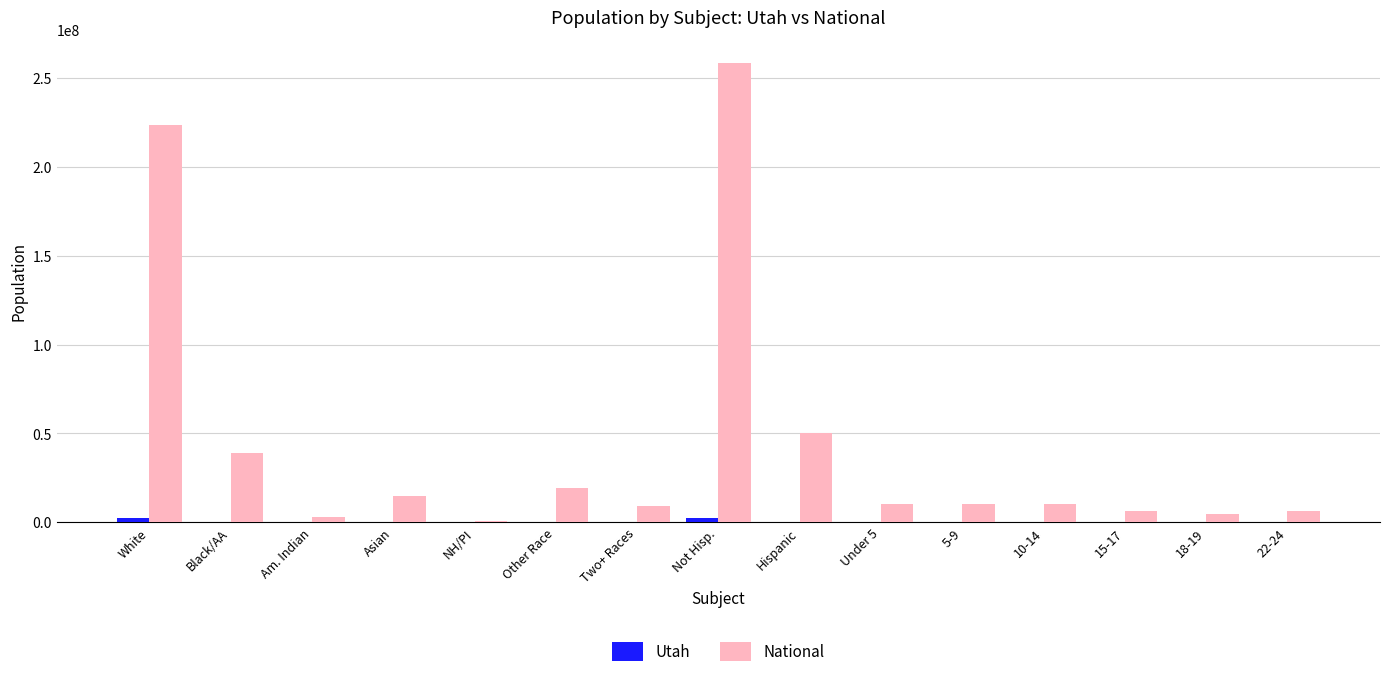

Does the chart contain stacked bars?

No